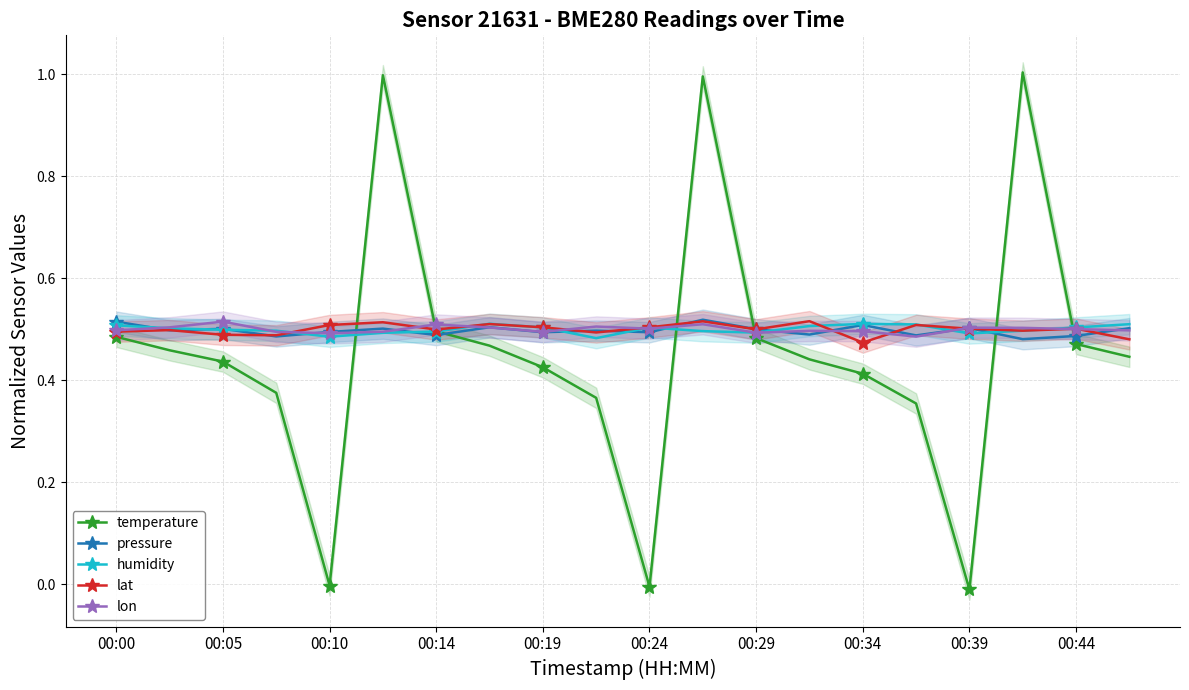

Is the value of temperature at 00:19 greater than the value of humidity at 00:14?

No